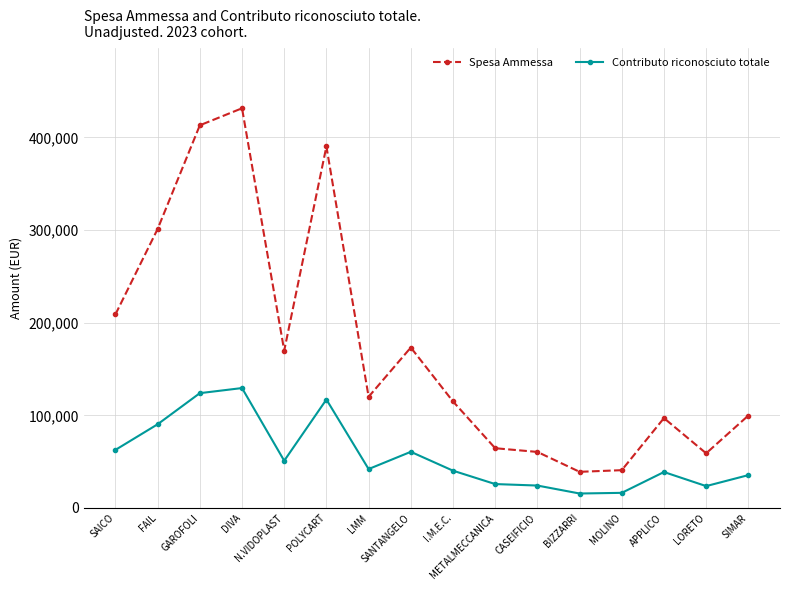

Which category has the highest value in the Spesa Ammessa series?

DIVA